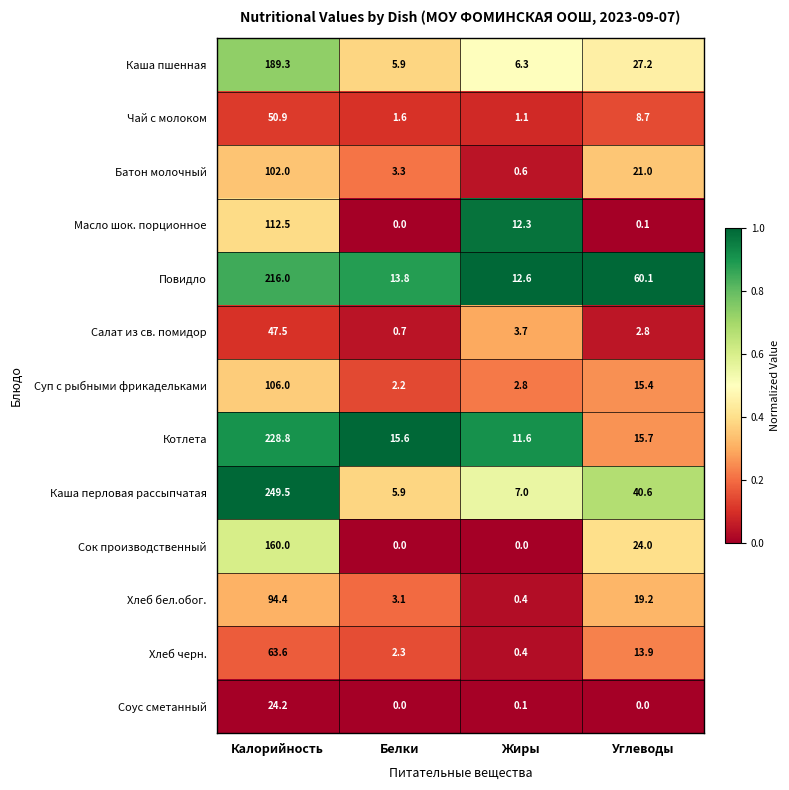

At which category is the sum across all series the highest?

Калорийность